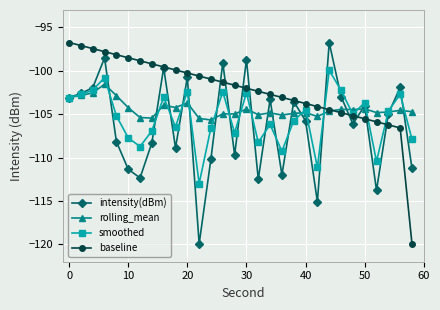

What is the value of the rolling_mean point at the 17th from the left?

-105.1